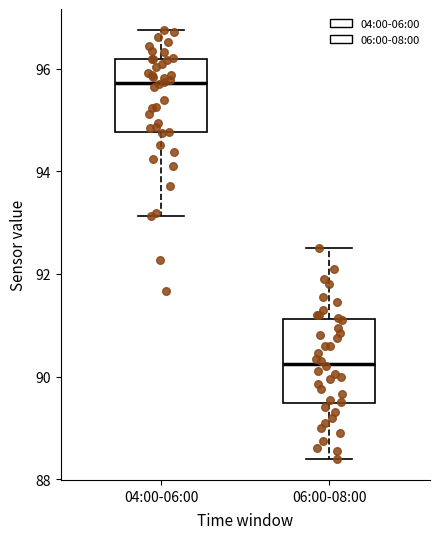

Reading left to right, transcribe this box plot: for each box, give where its median line is, the range the box spans, and where its two whiskers end, as read against the y-axis. The values are not printed on the chart, so give them approximately, as read against the axis.

04:00-06:00: median 95.8, box 94.8 to 96.2, whiskers 93.2 to 96.8
06:00-08:00: median 90.2, box 89.4 to 91.2, whiskers 88.4 to 92.6